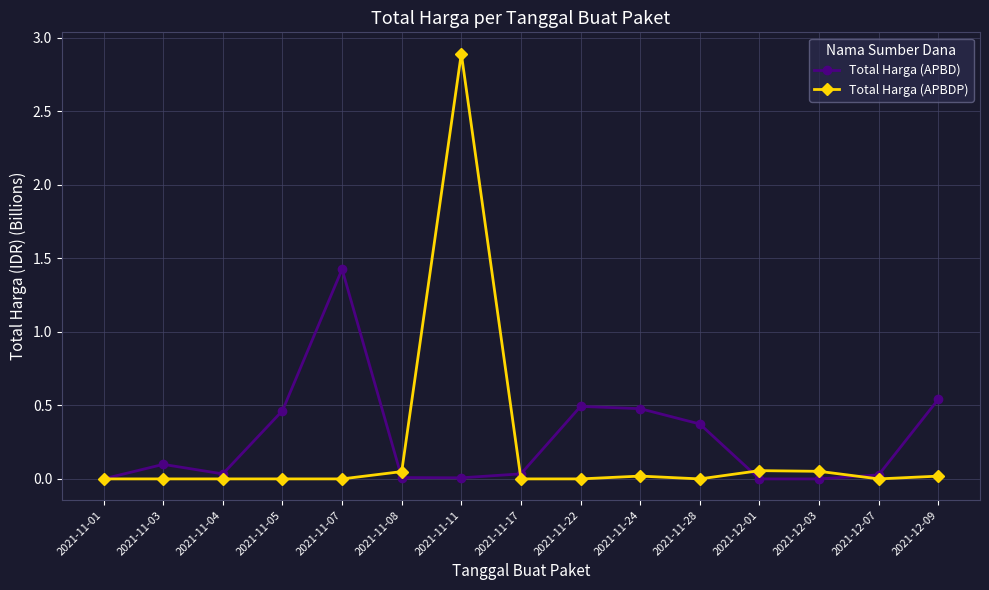

How many distinct data groups are displayed?

2